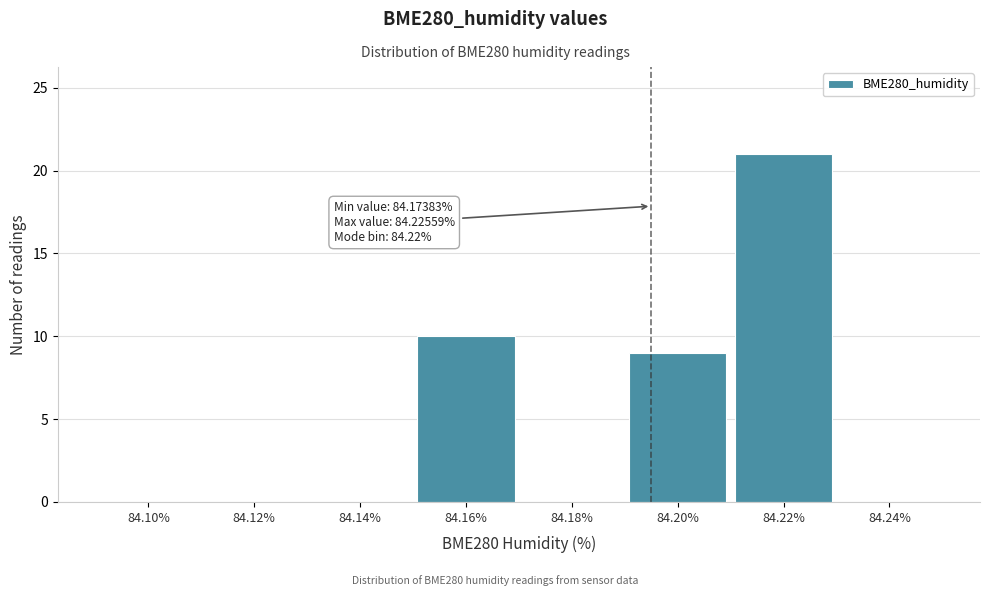

Reading right to left, list all the values displayed in this chart.

84.24%=0	84.22%=21	84.20%=9	84.18%=0	84.16%=10	84.14%=0	84.12%=0	84.10%=0